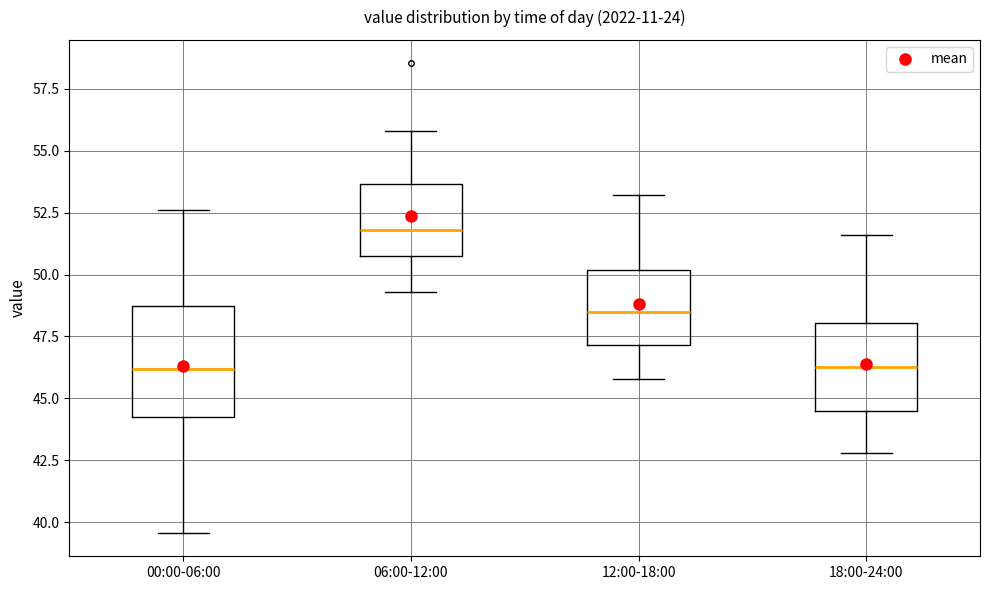

Which box's median line is the highest?

06:00-12:00